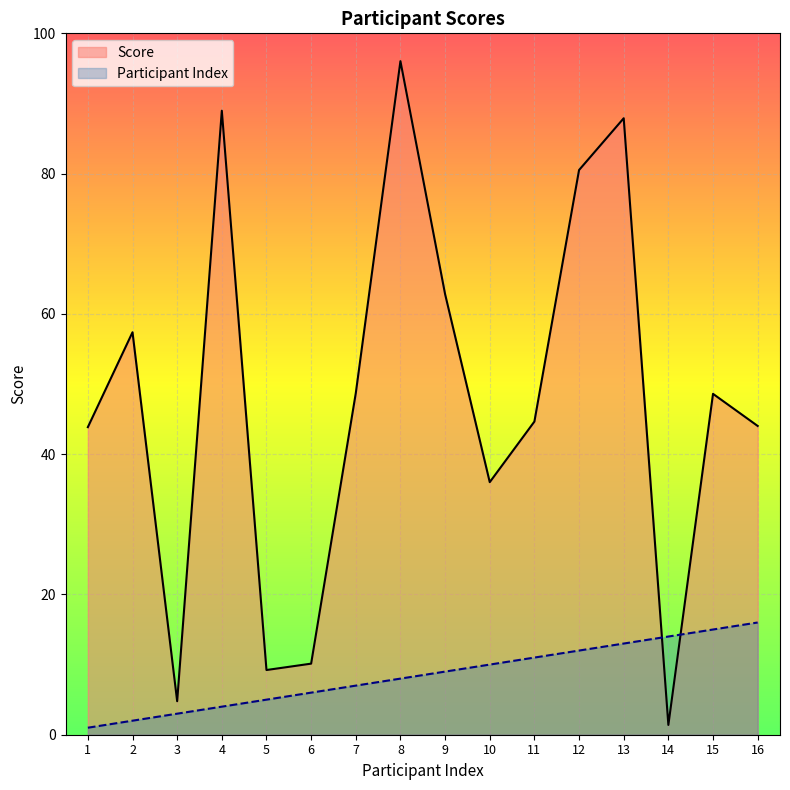

What is the value of the Score point at the 3rd from the left?

4.8